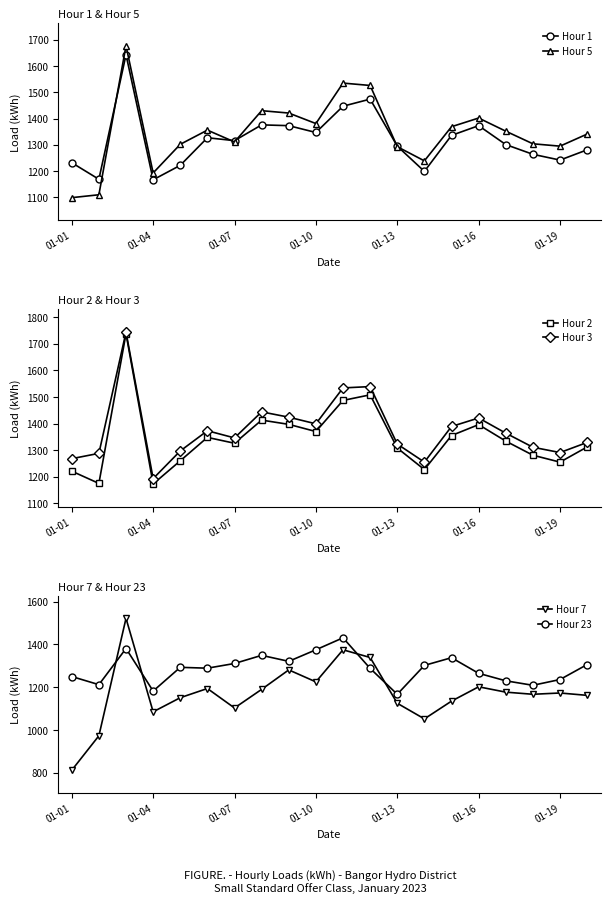

How many values in the Hour 5 series exceed 1352?

9